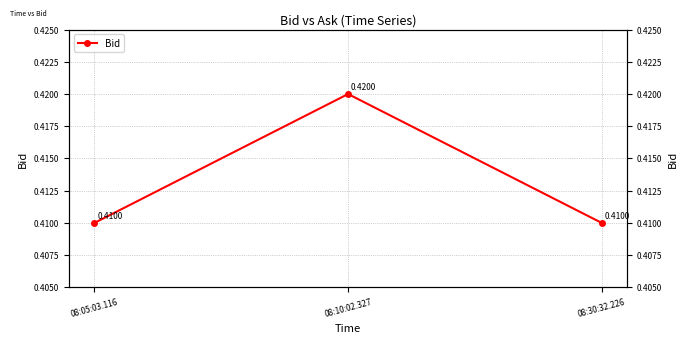

Which category has the highest value across all series?

08:10:02.327